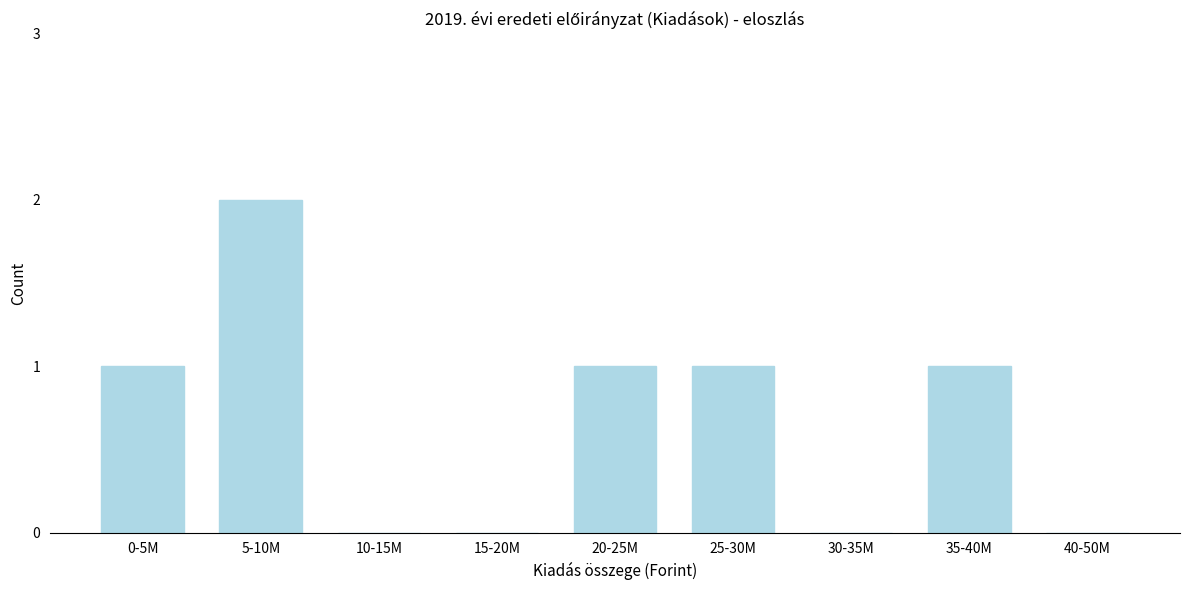

Reading right to left, what are all the values shown in this chart?

40-50M=0	35-40M=1	30-35M=0	25-30M=1	20-25M=1	15-20M=0	10-15M=0	5-10M=2	0-5M=1